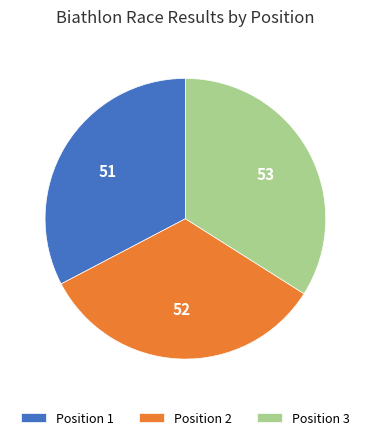

Rank the categories by value from lowest to highest.

Position 1, Position 2, Position 3